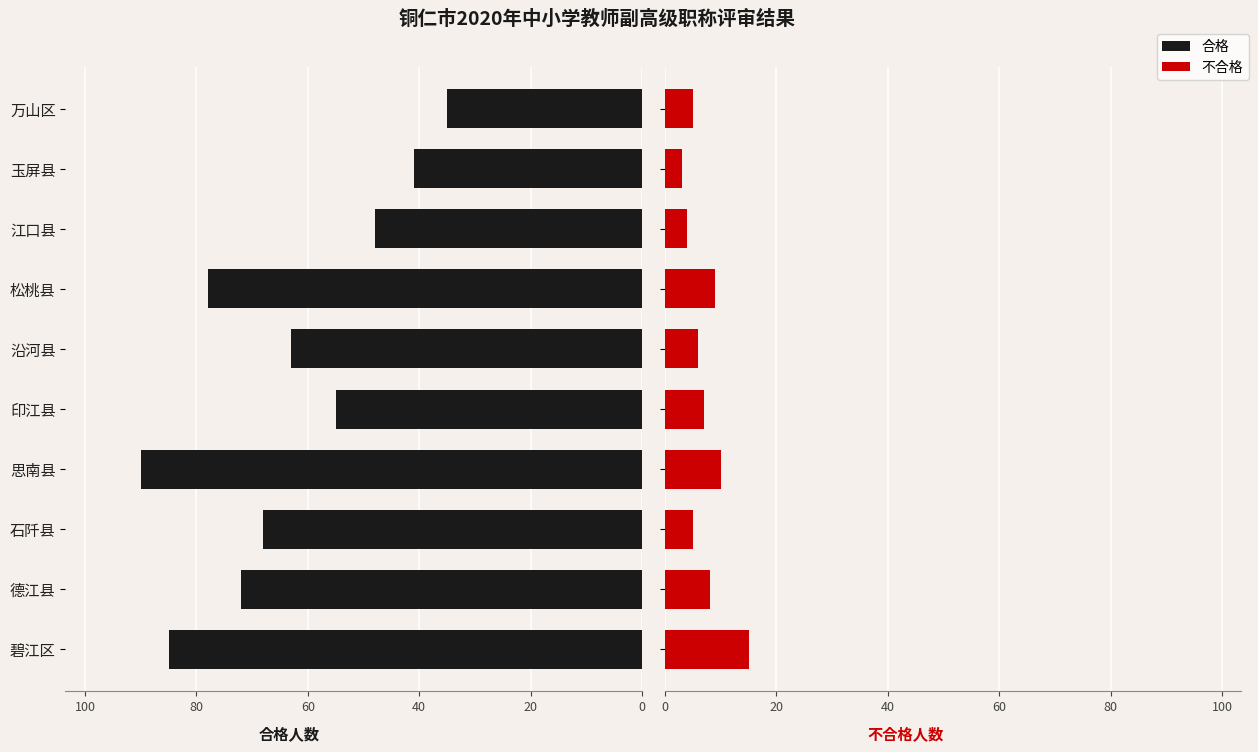

How many bars are there in total?

20